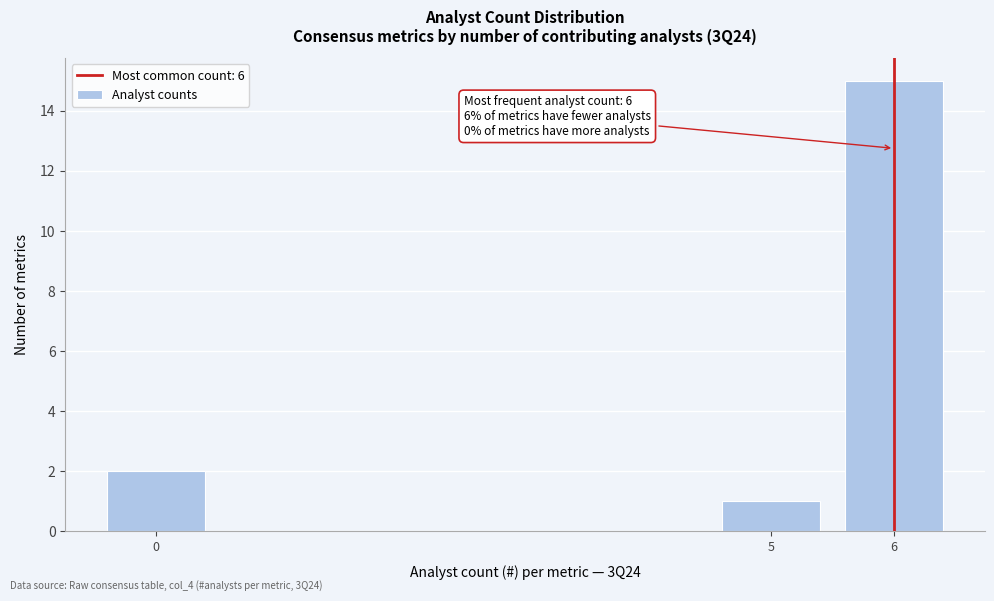

Over which range of the x-axis is the bar tallest?

5.5 to 6.5